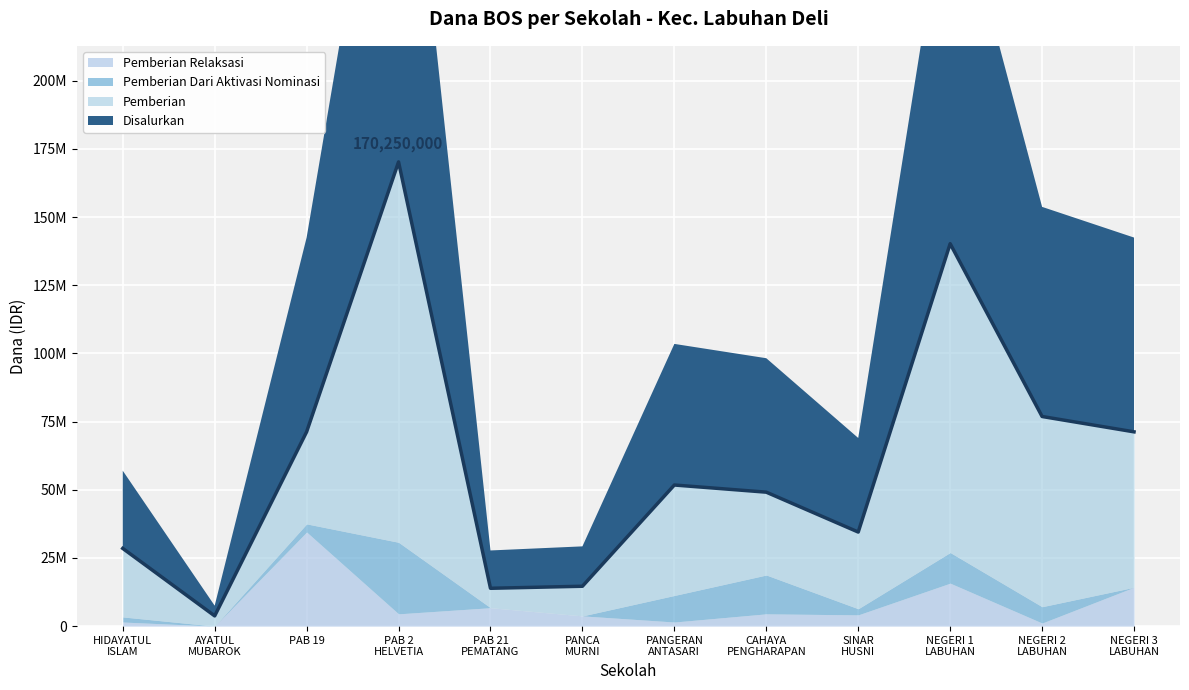

Where is the first local minimum for Pemberian Relaksasi?

SMP ISLAM AYATUL MUBAROK